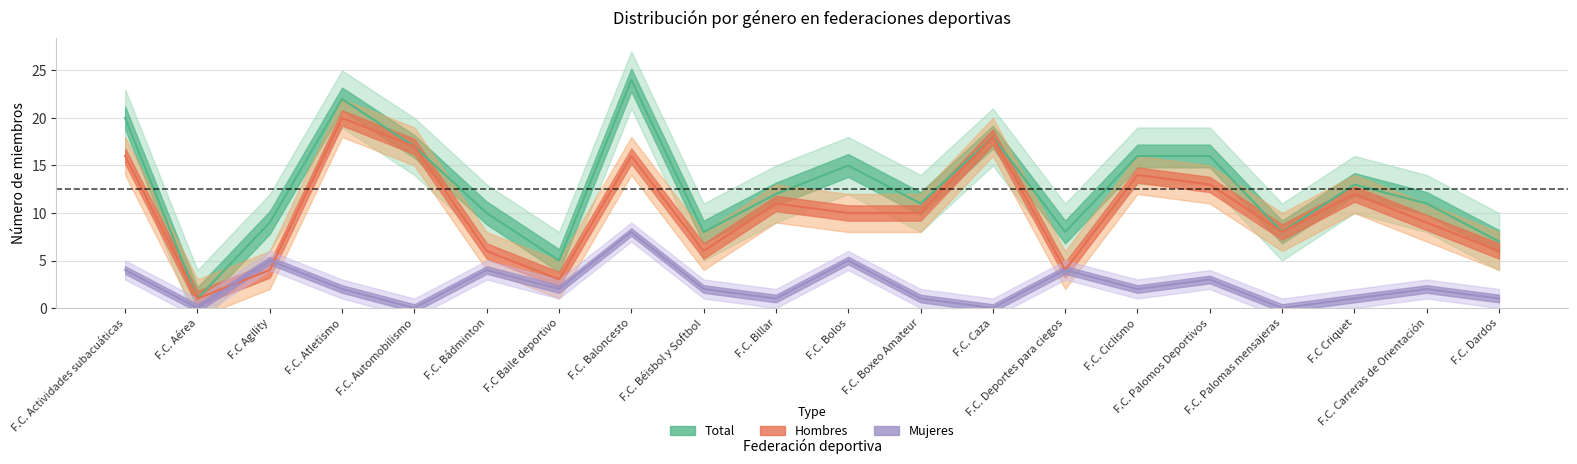

Which has a higher value, F.C Baile deportivo or F.C. Billar?

F.C. Billar